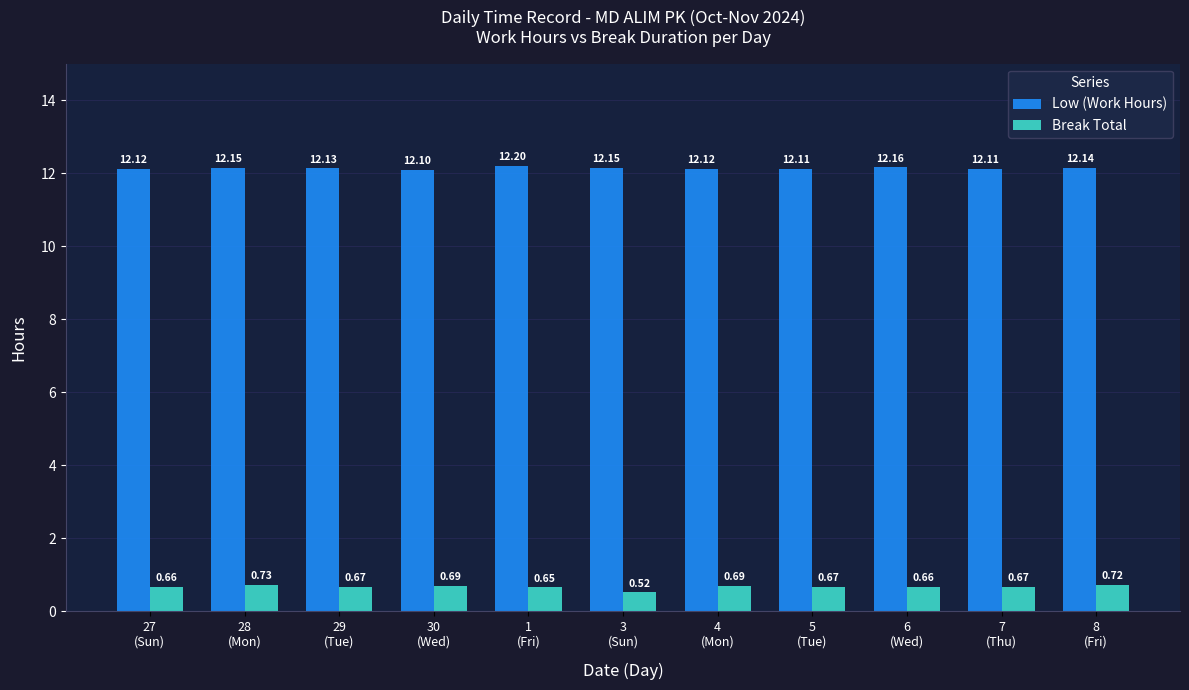

Which series has the widest spread of values?

Break Total